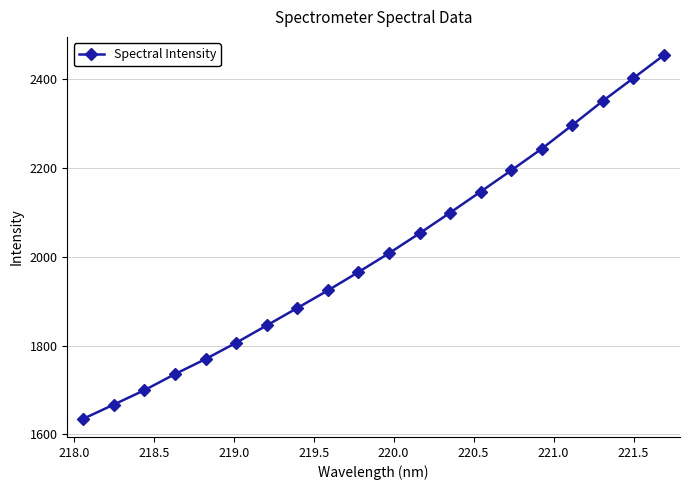

Reading left to right, what are all the values shown in this chart?

1635.2	1667.3	1699.6	1735.9	1769.8	1806.5	1845.4	1884.6	1924.2	1965.6	2008.0	2052.8	2099.2	2146.6	2194.5	2243.3	2296.5	2350.9	2402.3	2454.0